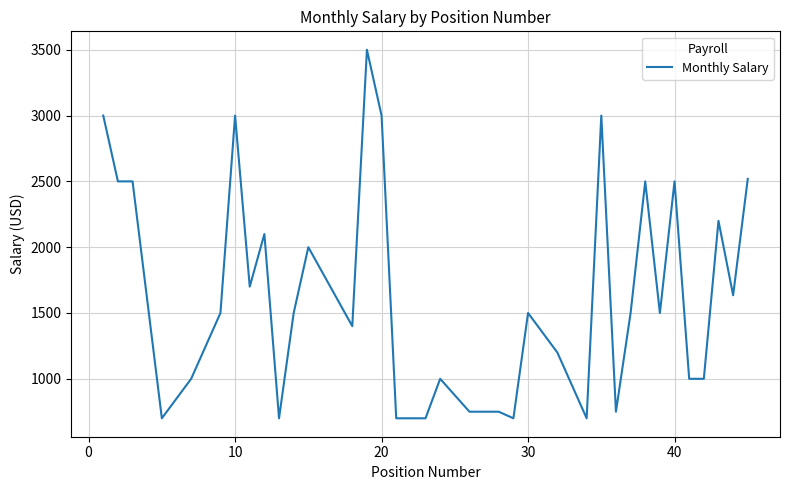

What is the smallest value displayed?

700